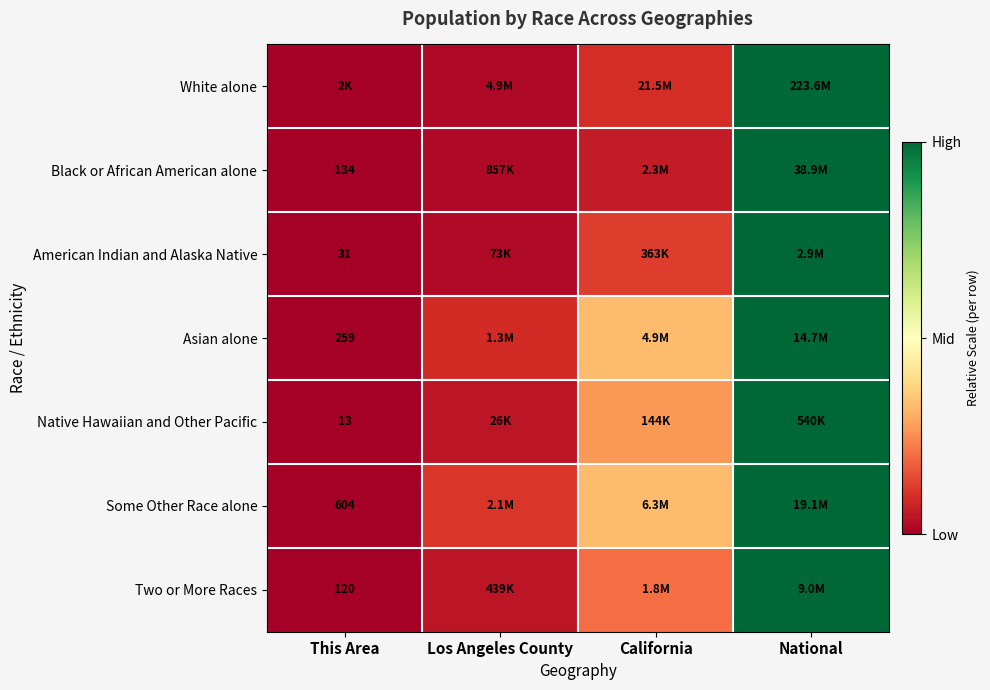

Rank the categories by American Indian and Alaska Native value from highest to lowest.

National, California, Los Angeles County, This Area